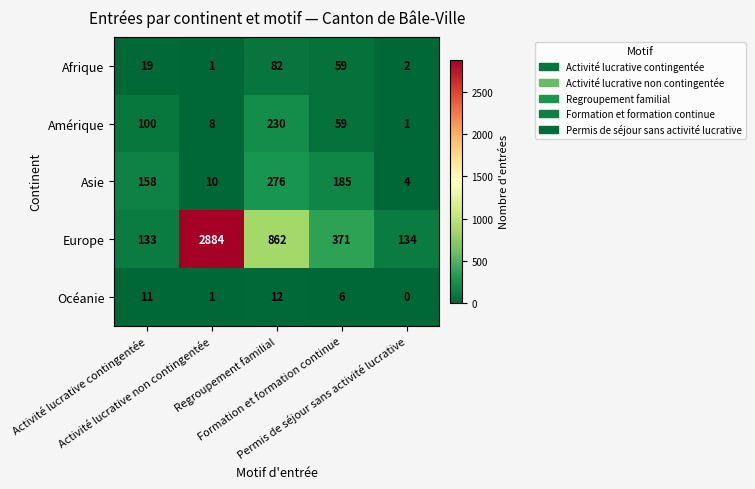

Rank the series by their maximum value, from lowest to highest.

Océanie, Afrique, Amérique, Asie, Europe